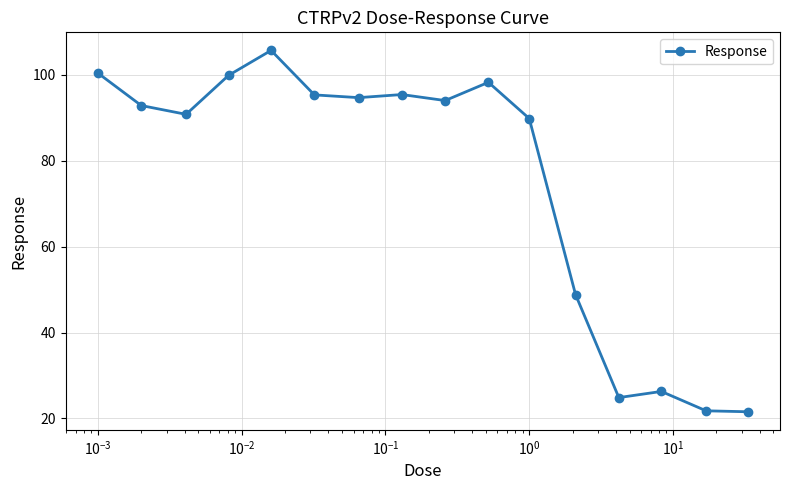

How many interior local peaks (higher than both neighbors) does the data have?

4